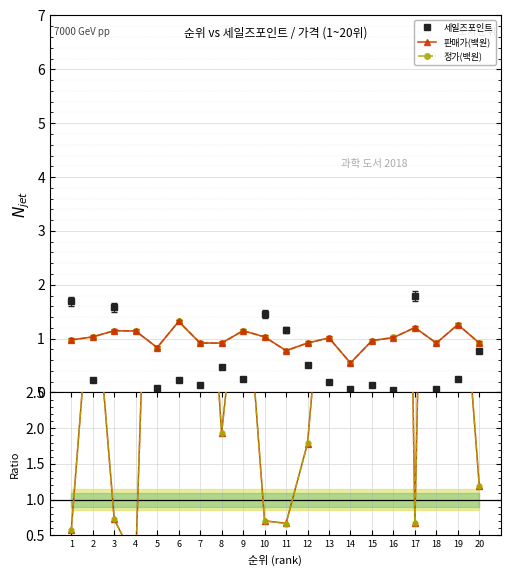

What is the highest value of the 판매가(백원) series?

1.3